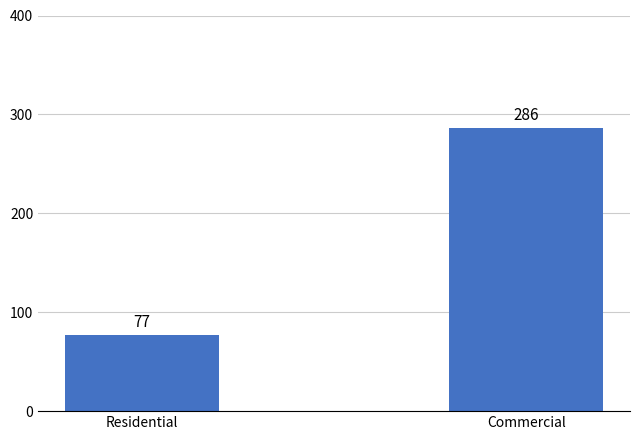

True or false: the data shows 103 at Residential.

False